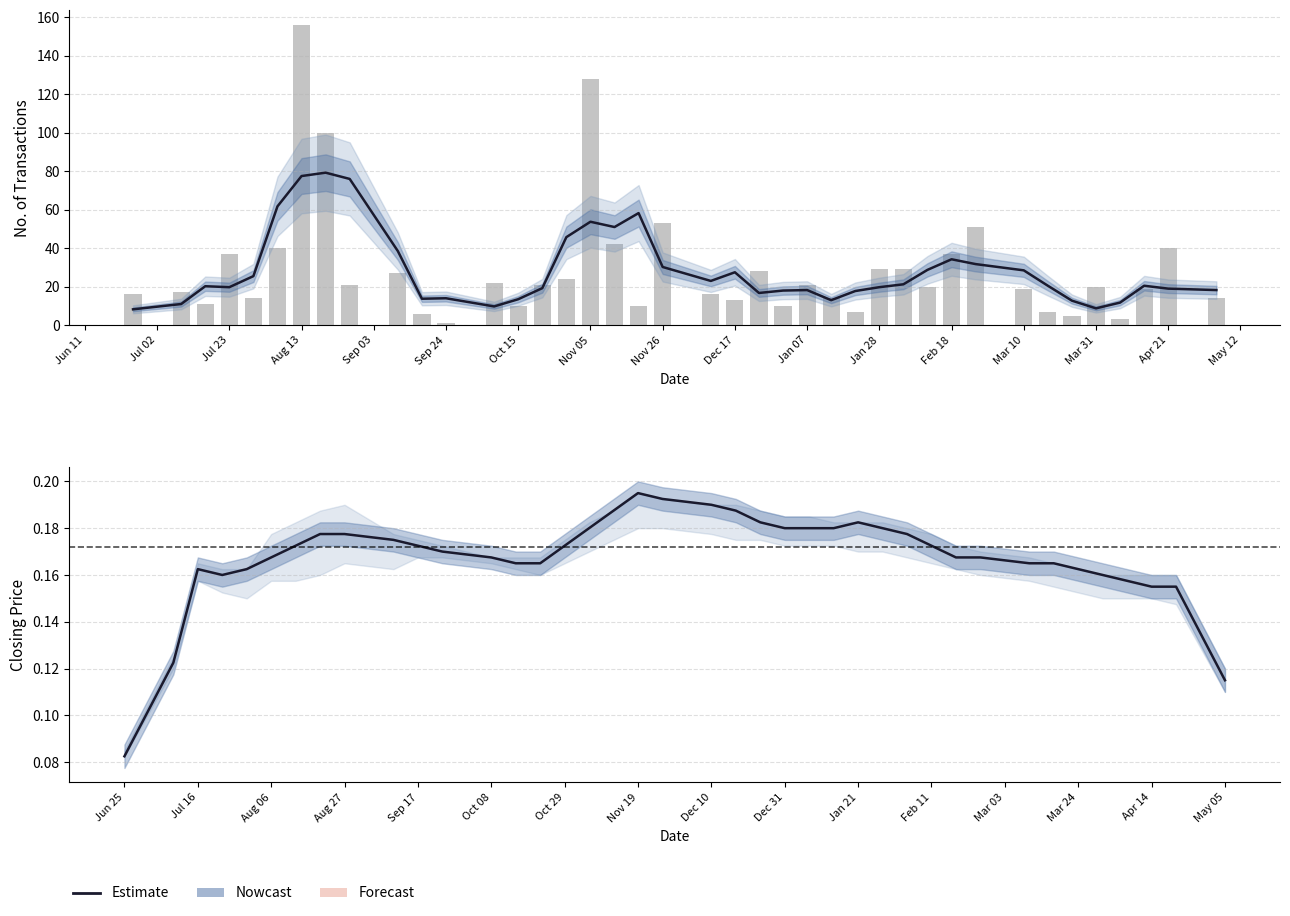

The Estimate line series shows 73.5 at Apr 21. True or false?

False